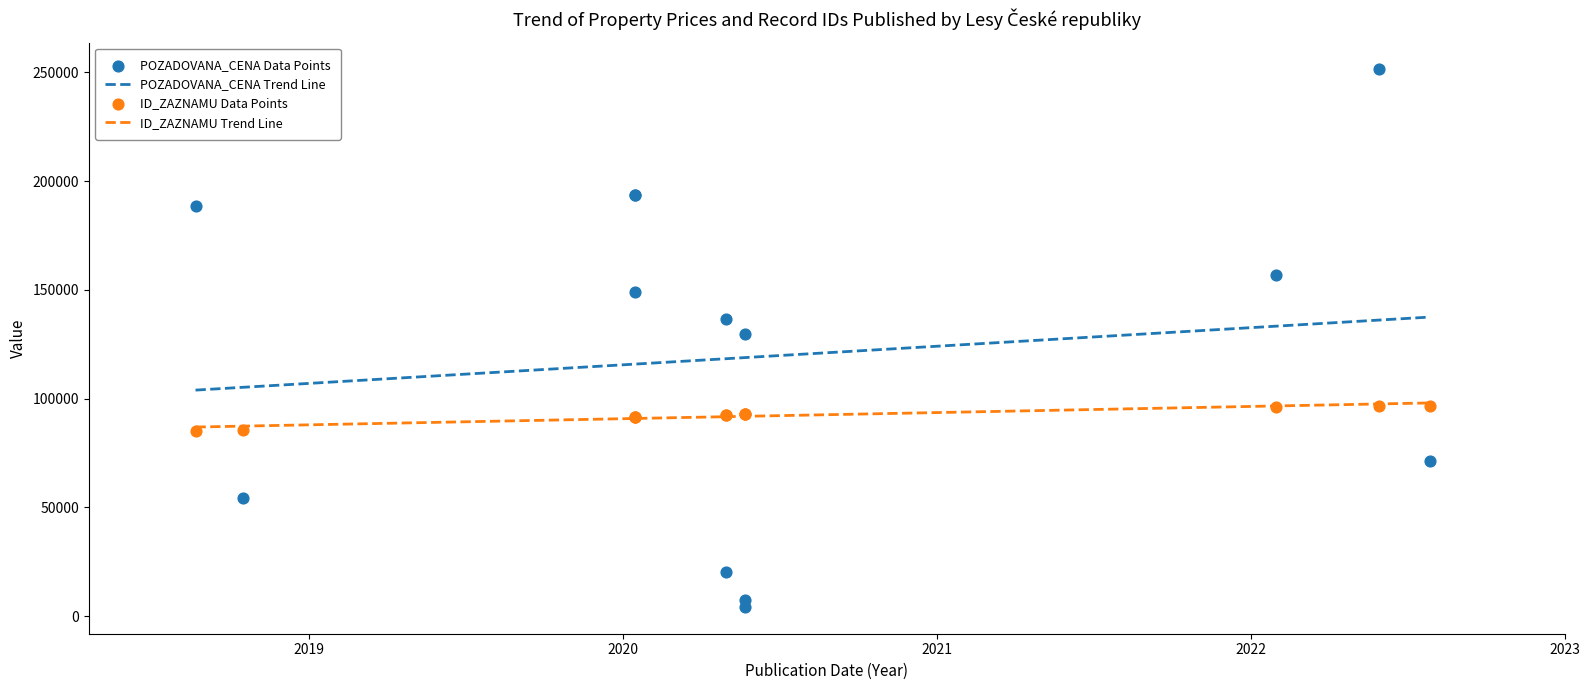

At how many categories does at least one series exceed 199360?

1